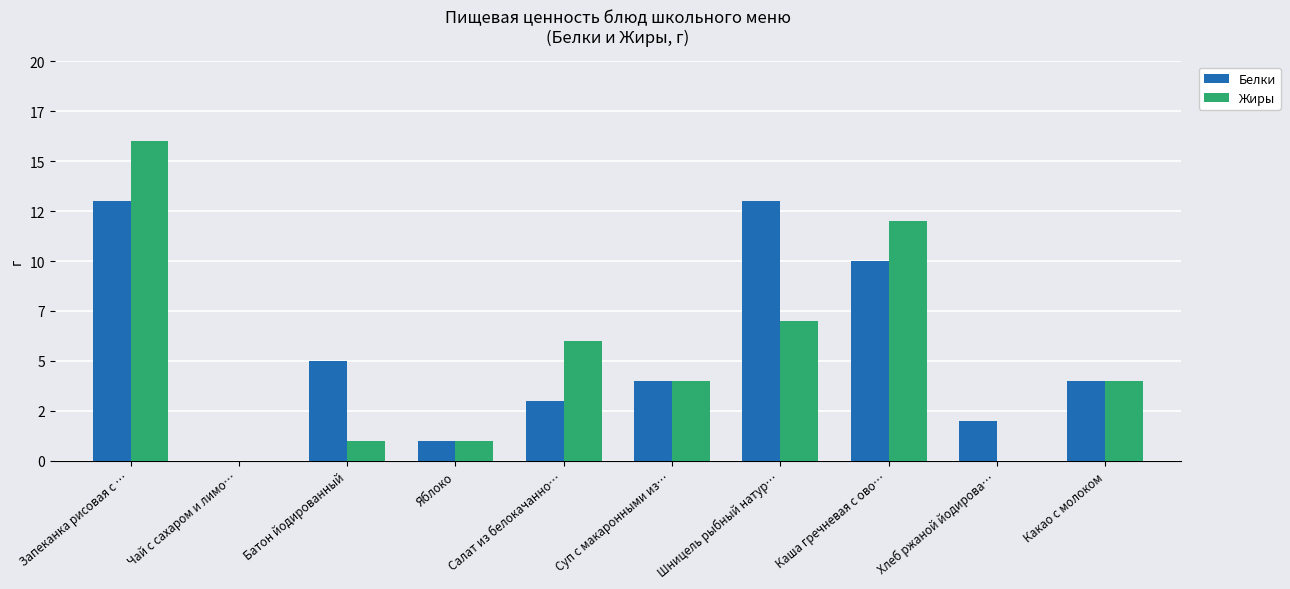

What are all the series names shown in the legend?

Белки, Жиры